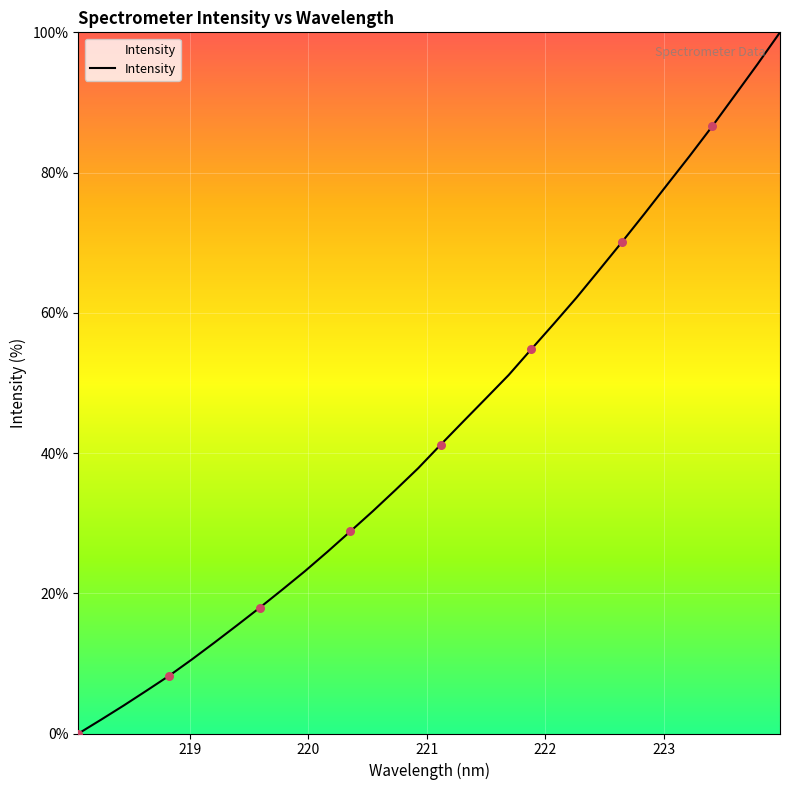

What is the maximum value shown in the chart?

100.0